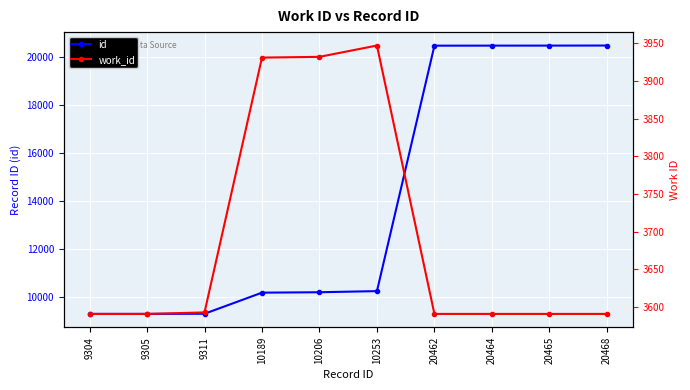

Is the value of work_id at 20468 greater than the value of id at 20462?

No